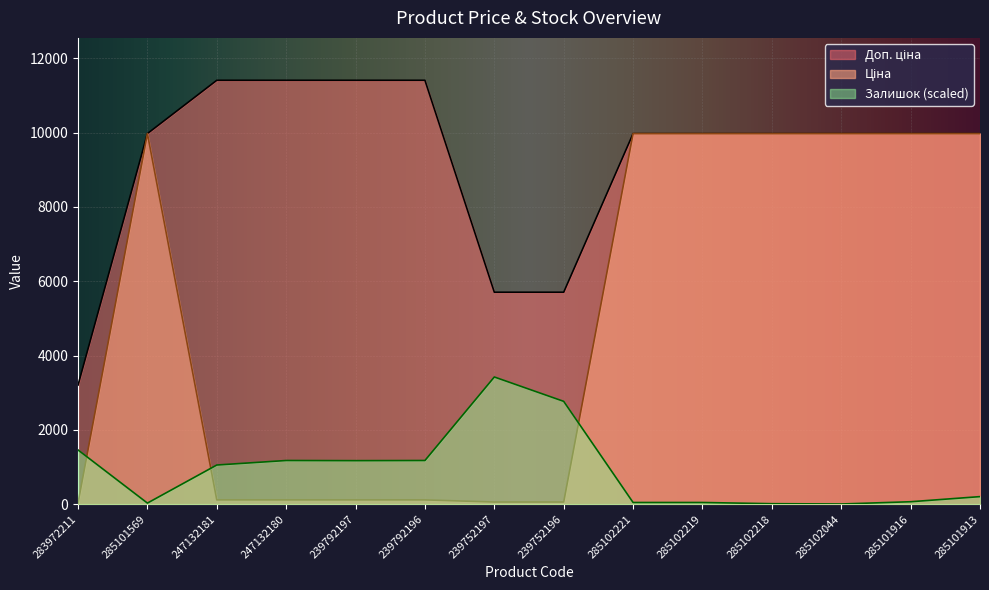

What is the total value across all series at 285101913?

20152.5